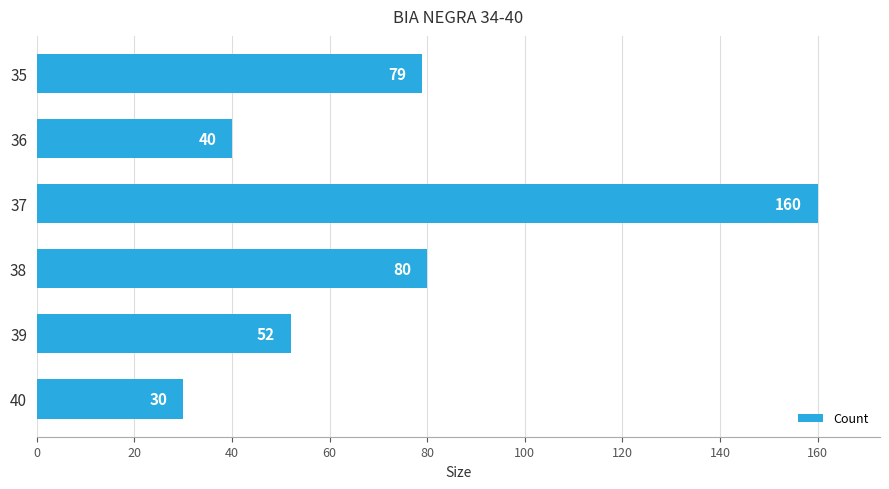

At which label is the value closest to 95?

38